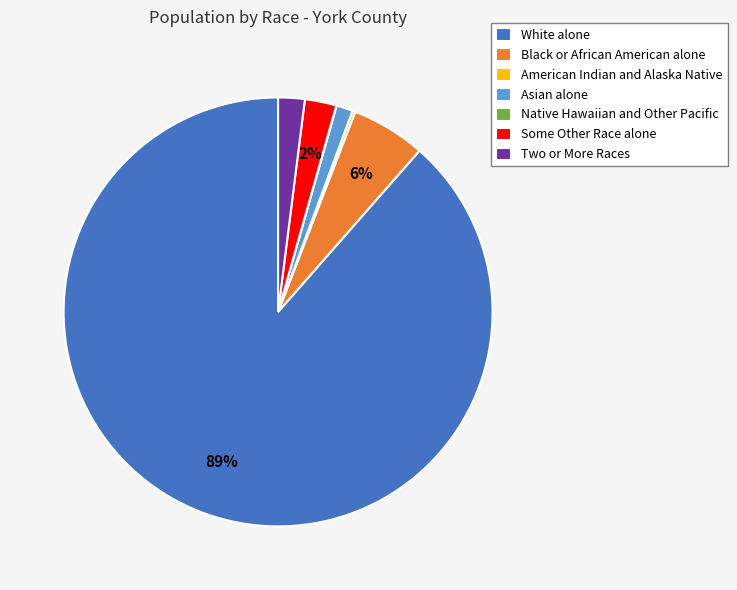

Which has a higher value, Some Other Race alone or White alone?

White alone